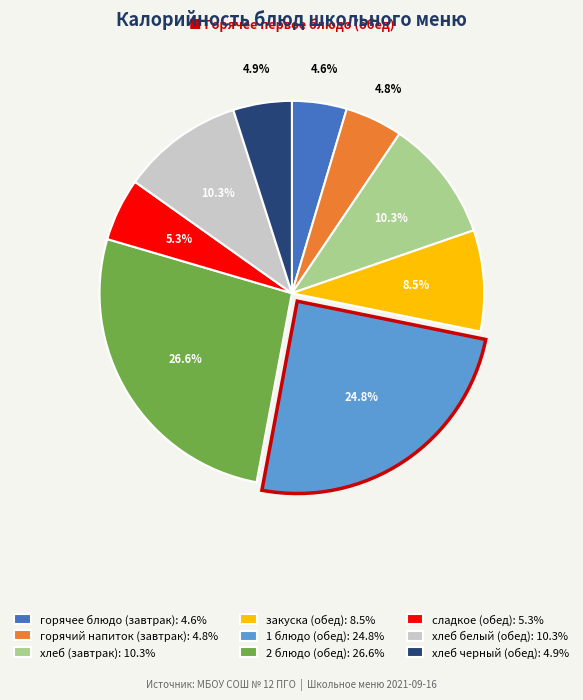

Which slice is the largest?

2 блюдо (обед)